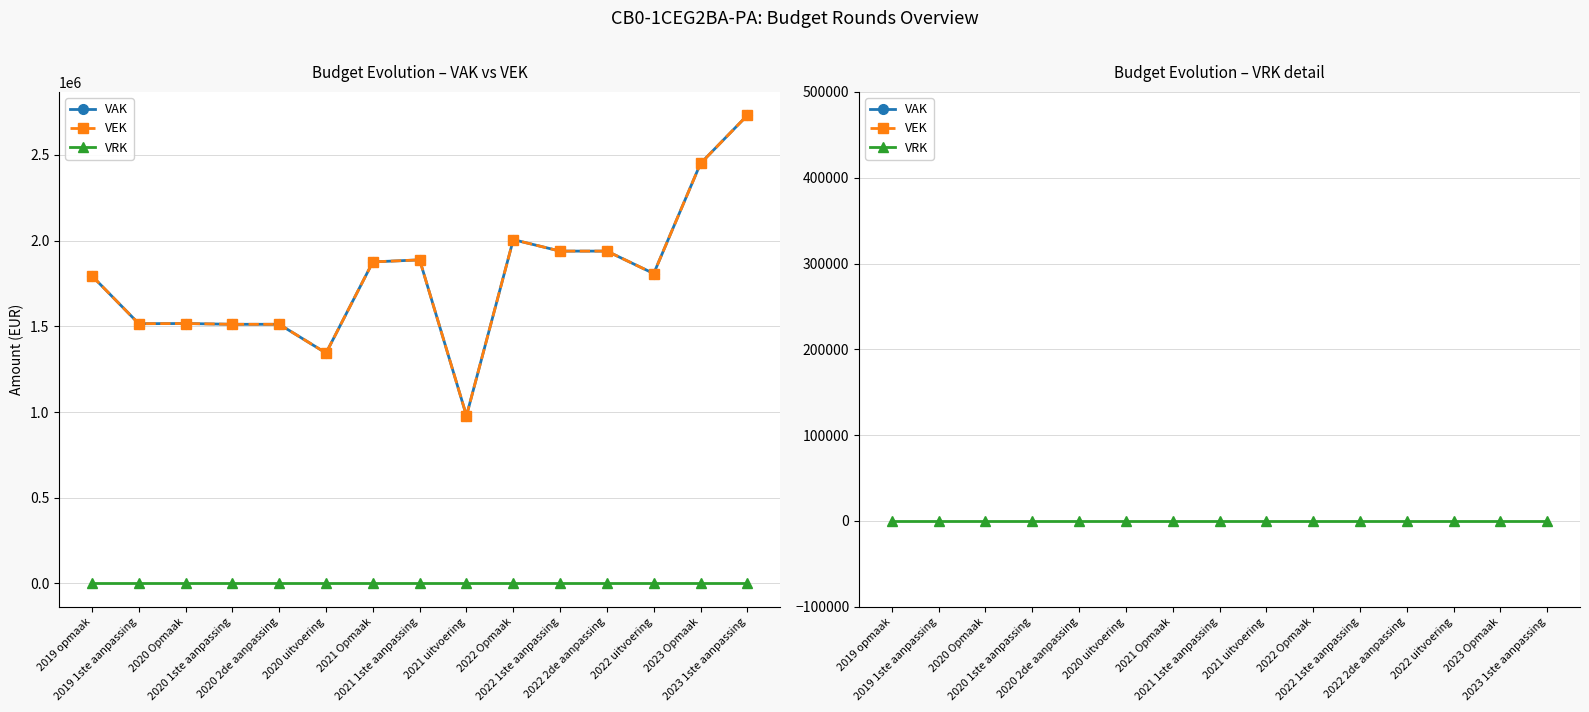

What are all the series names shown in the legend?

VAK, VEK, VRK